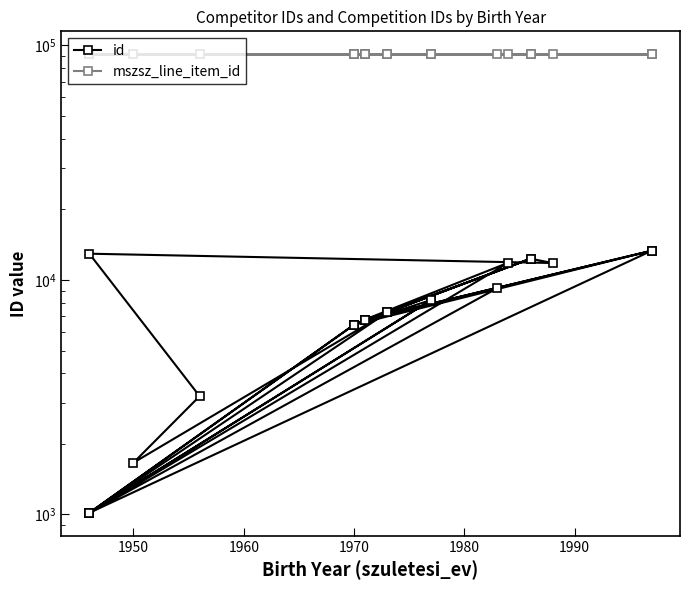

Reading left to right, list all the values displayed in this chart.

id: 9233	1016	11855	6780	13334	6442	12319	11808	12940	3194	1662	7267	12319	6442	1016	13334	6780	6442	1016	8216	6442	6780	7267	1016	8216
mszsz_line_item_id: 91709	91709	91709	91709	91709	91709	91709	91710	91710	91710	91710	91710	91710	91710	91710	91710	91710	91712	91712	91712	91713	91713	91713	91713	91713